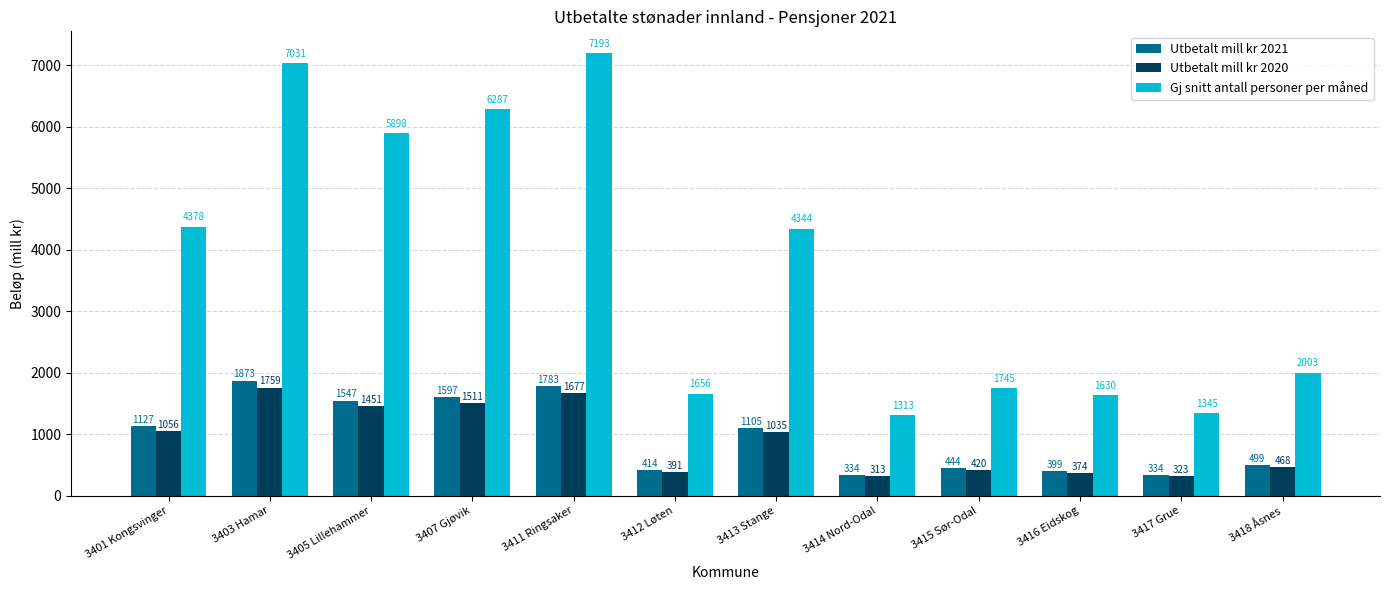

At 3403 Hamar, list the series in order from largest to smallest.

Gj snitt antall personer per måned, Utbetalt mill kr 2021, Utbetalt mill kr 2020